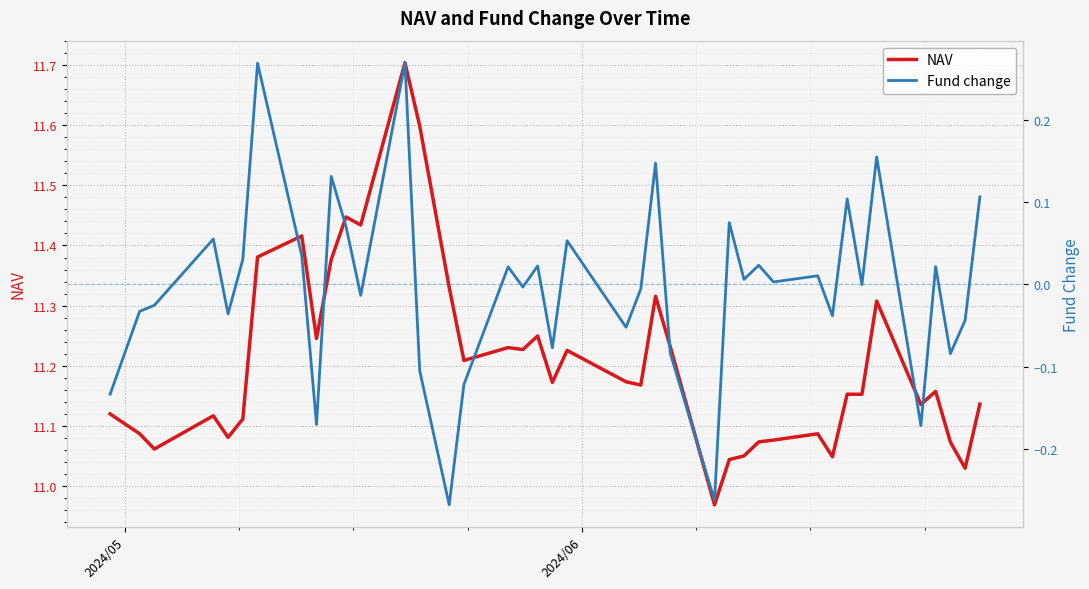

Does the chart display data point markers on the line(s)?

No